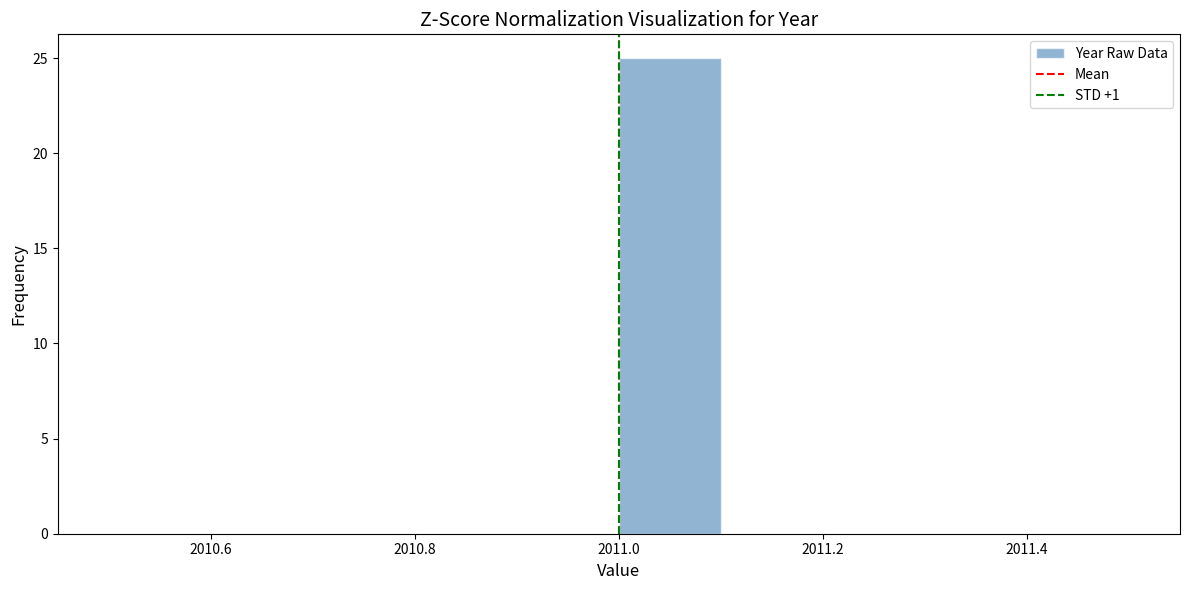

What is the height of the bar covering 2011.0 to 2011.1 on the x-axis? The values are not printed on the chart, so give them approximately, as read against the axis.

25